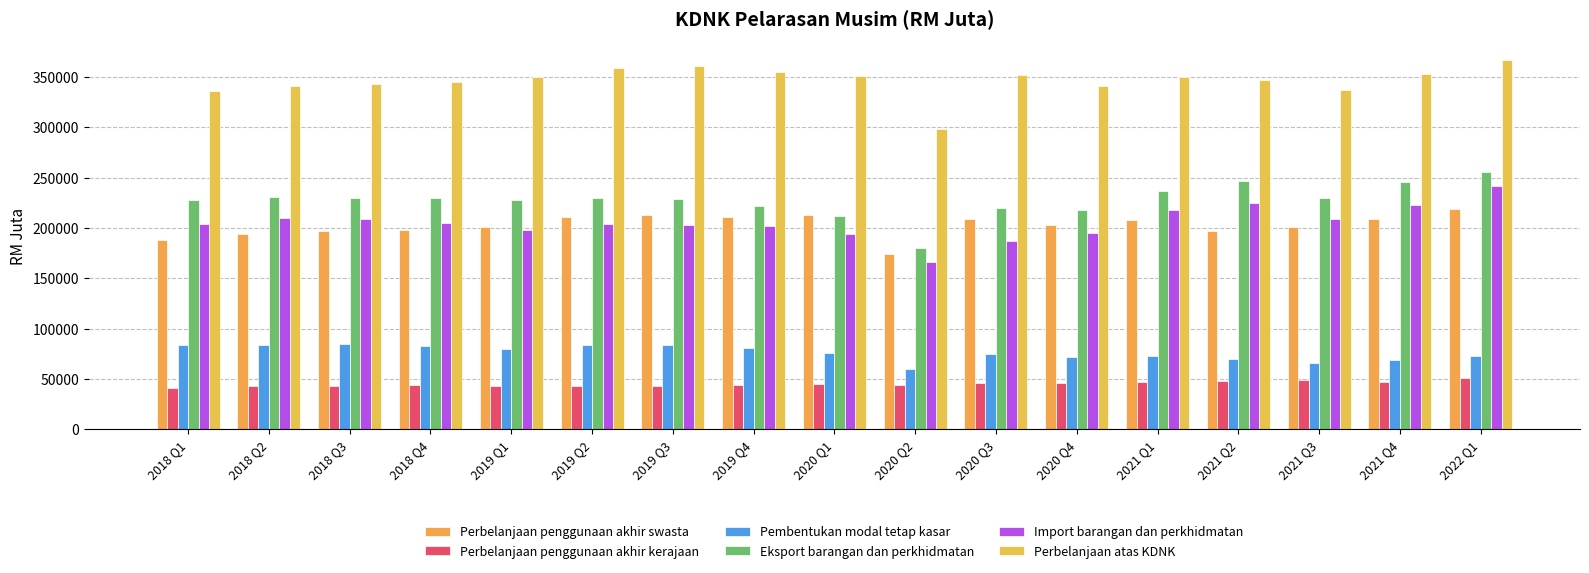

At which label does Perbelanjaan penggunaan akhir kerajaan reach its peak?

2022 Q1